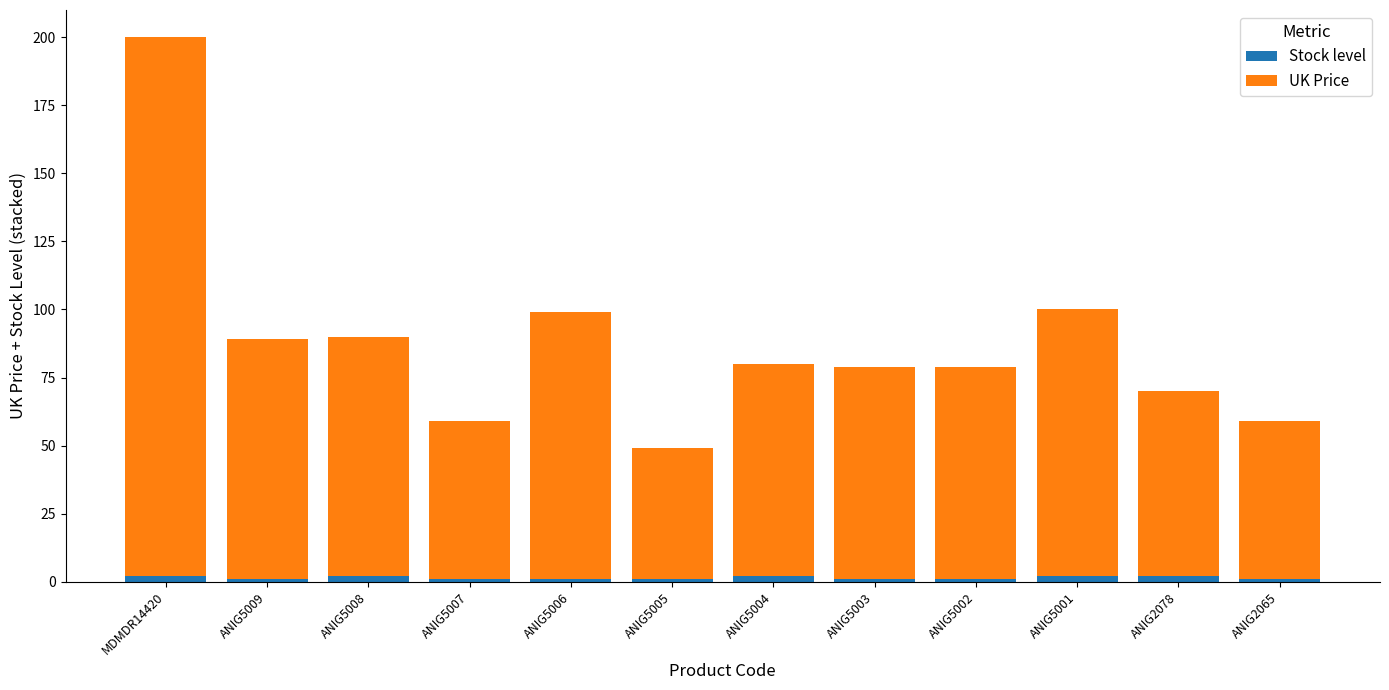

At which category is the sum across all series the highest?

MDMDR14420